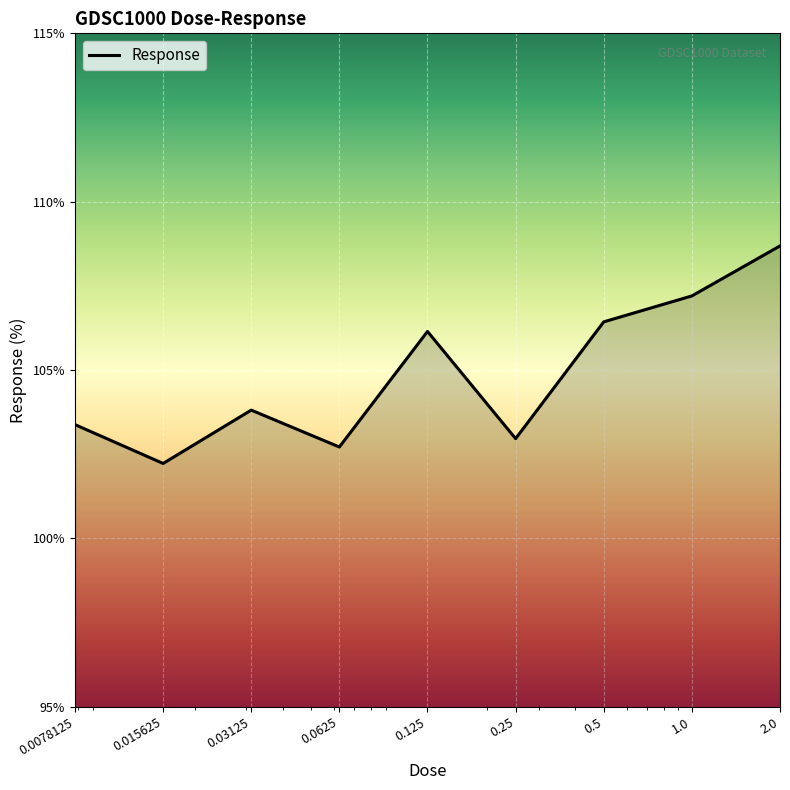

What is the maximum value shown in the chart?

108.7